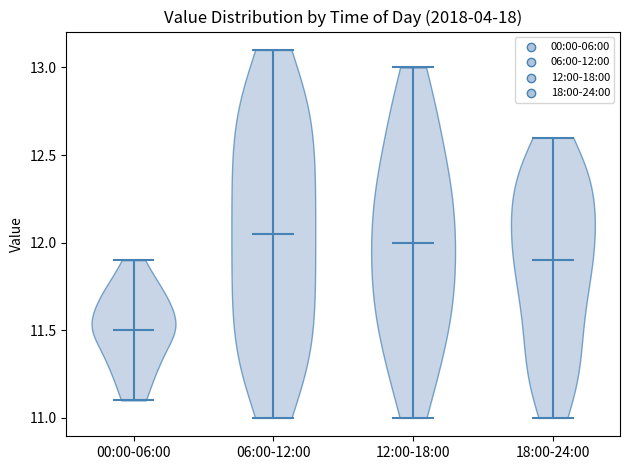

Reading left to right, read every violin against the y-axis: where its median line is, and the lowest and highest points it reaches. The values are not printed on the chart, so give them approximately, as read against the axis.

00:00-06:00: median line 11.50, lowest point 11.10, highest point 11.90
06:00-12:00: median line 12.05, lowest point 11.00, highest point 13.10
12:00-18:00: median line 12.00, lowest point 11.00, highest point 13.00
18:00-24:00: median line 11.90, lowest point 11.00, highest point 12.60